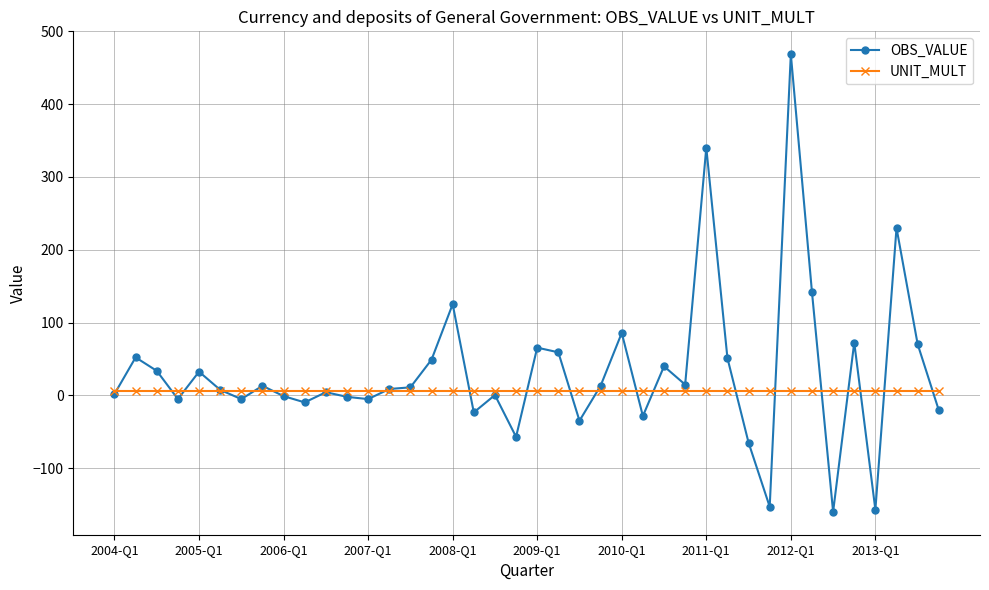

True or false: OBS_VALUE has more than 2 interior local peaks.

True